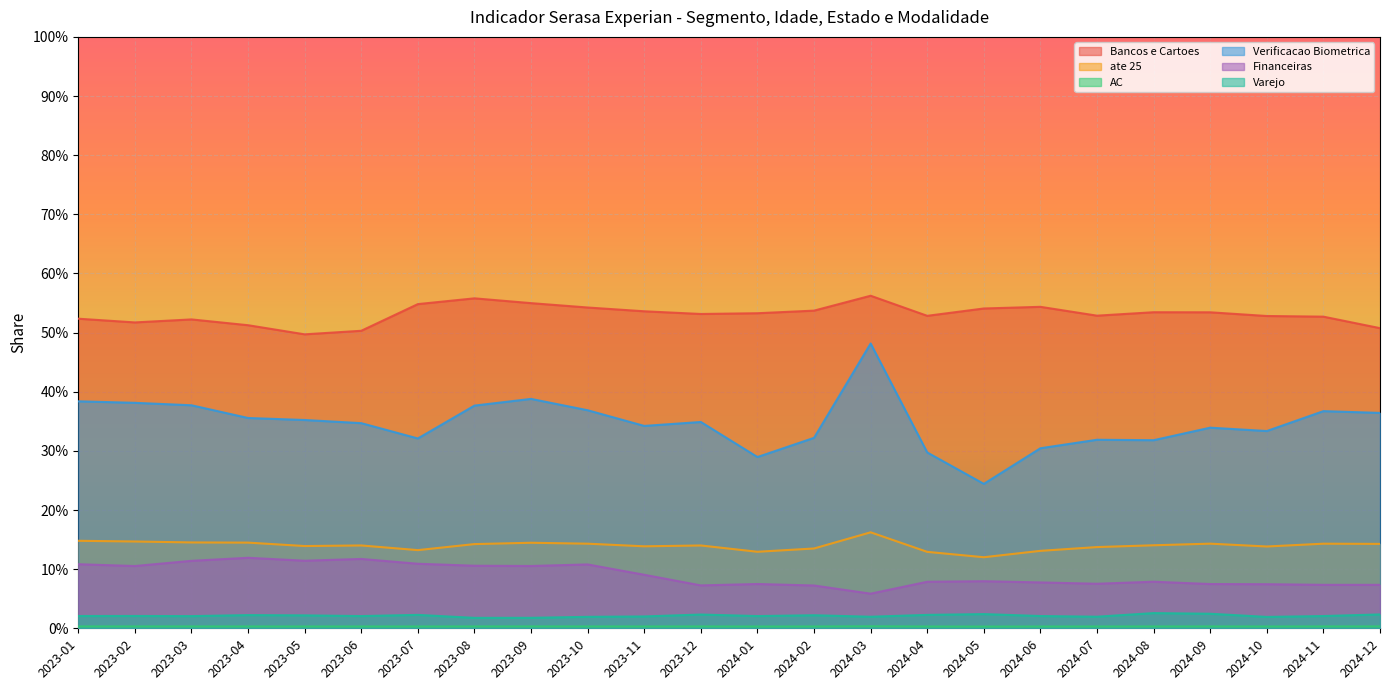

Count the number of data series in this chart.

6